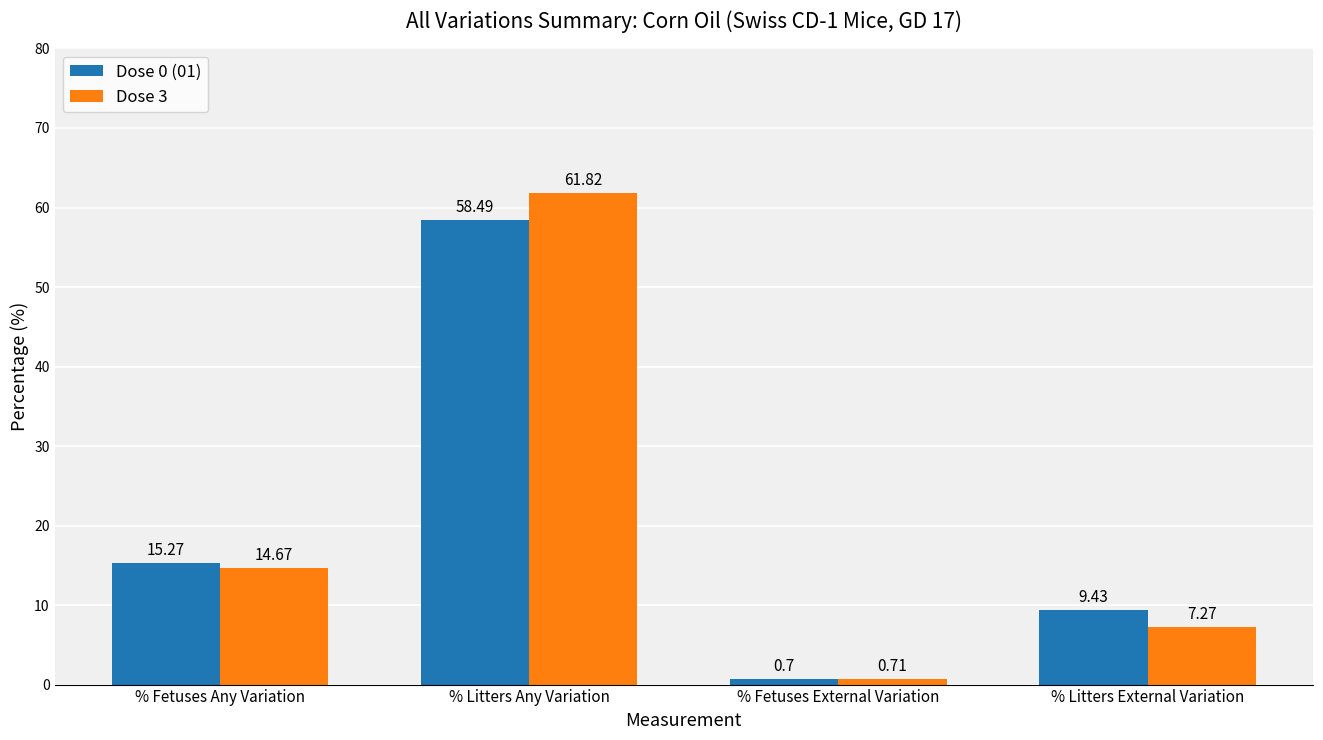

What is the smallest value displayed?

0.7